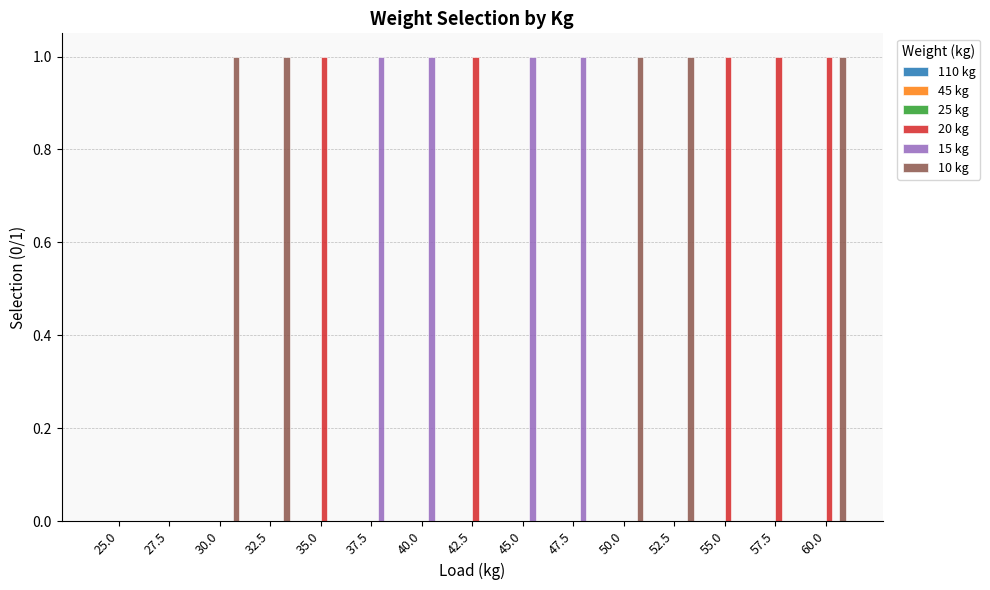

What is the sum of all 20 kg values?

5